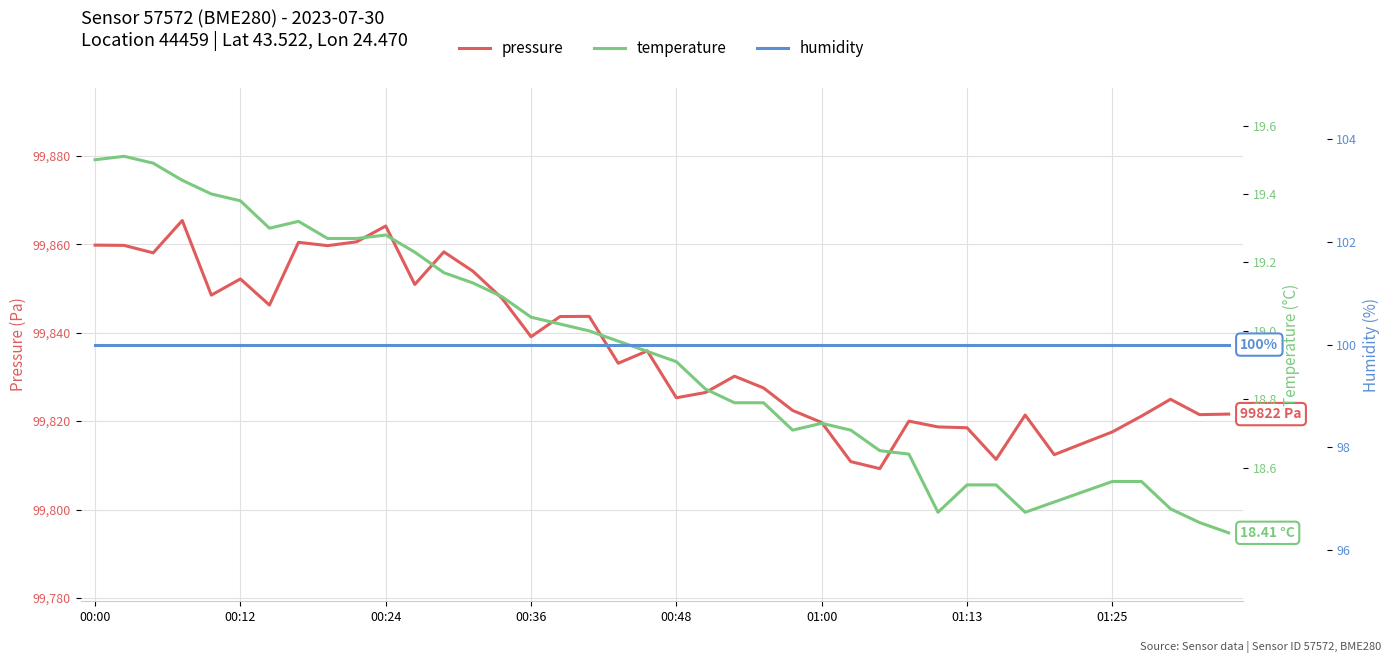

What are all the series names shown in the legend?

pressure, temperature, humidity